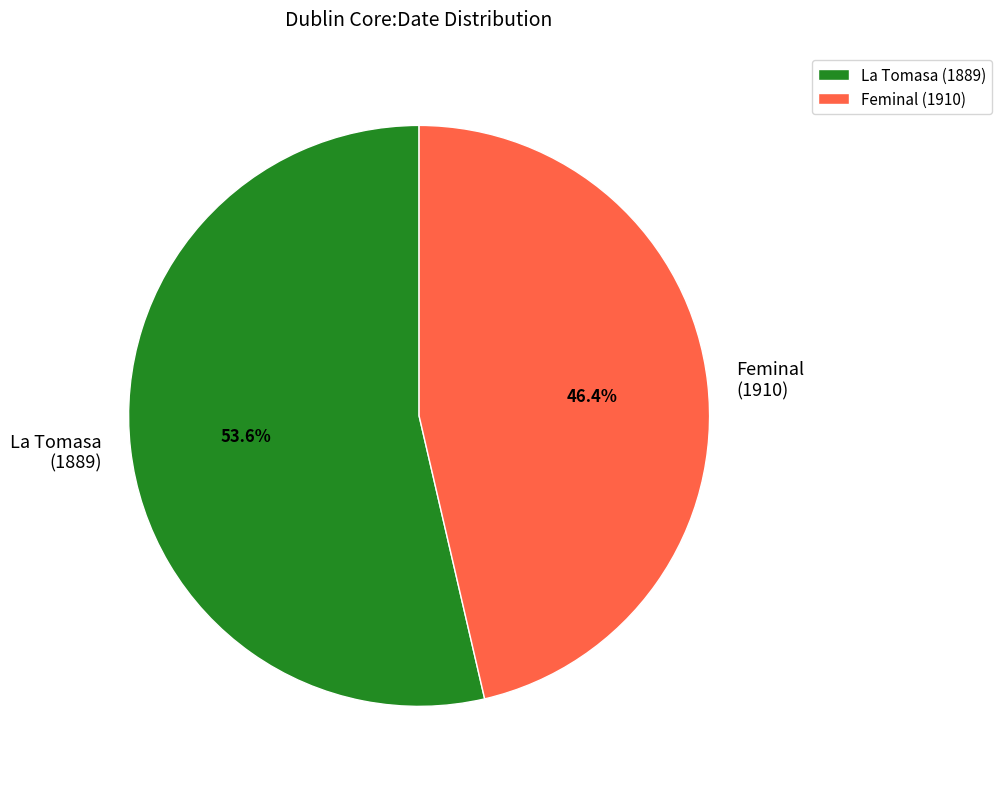

Which has a higher value, La Tomasa (1889) or Feminal (1910)?

La Tomasa (1889)